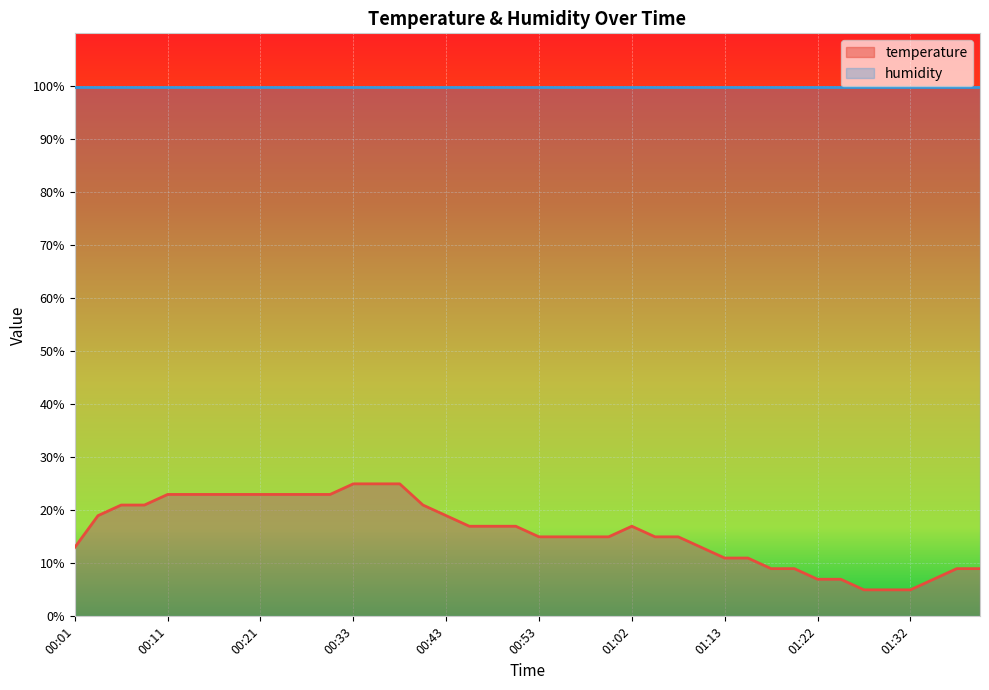

What is the minimum value shown in the chart?

5.0